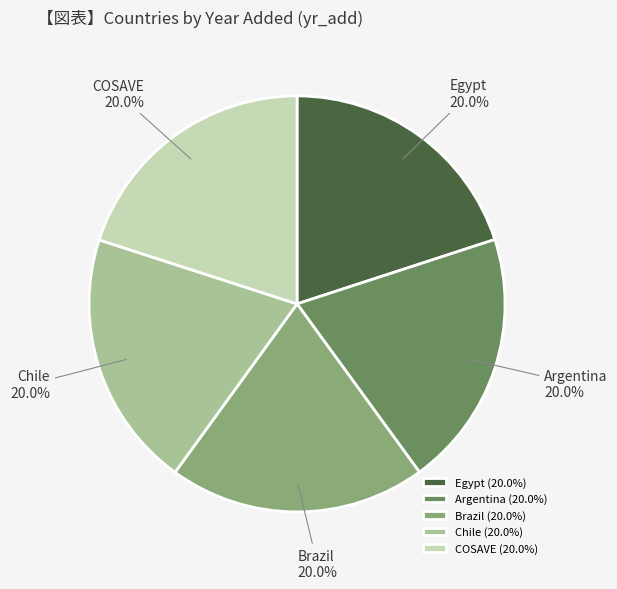

Is Argentina the majority of the pie?

No